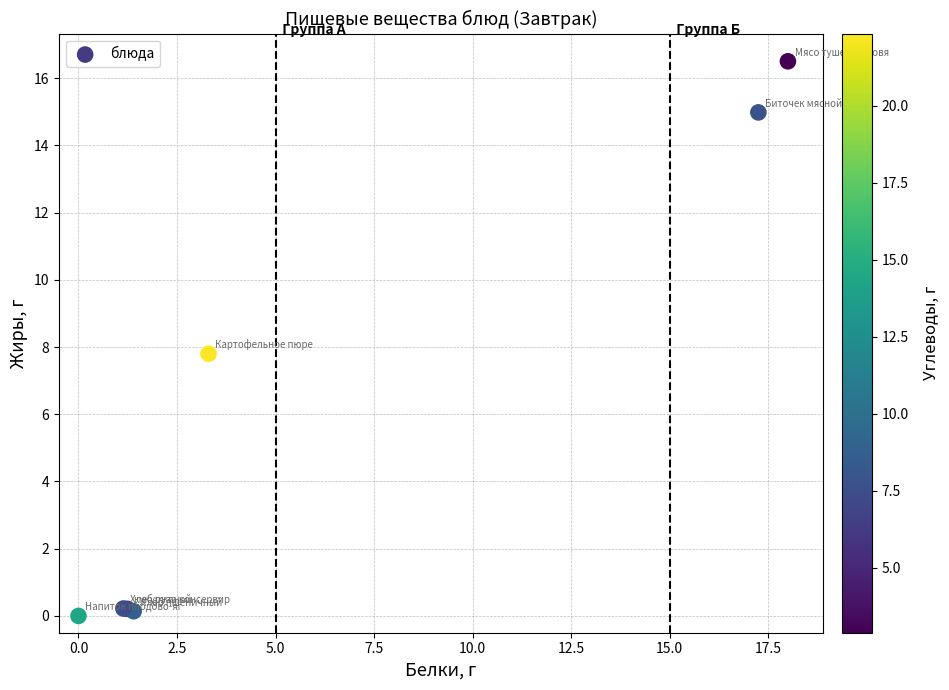

What Y value in the scatter plot is closest to 8?

7.8